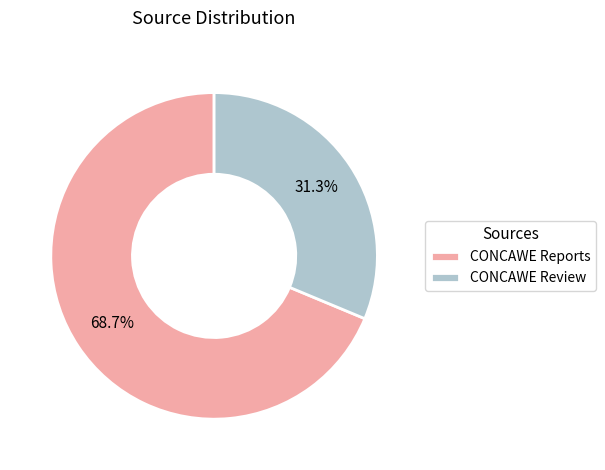

To the nearest percent, what is the average slice percentage?

50%